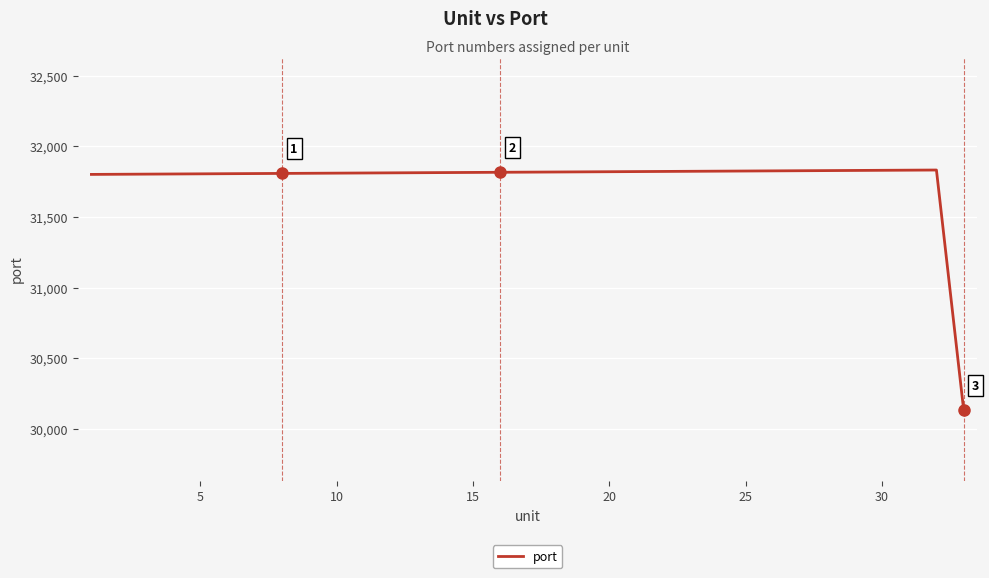

What is the maximum value shown in the chart?

31832